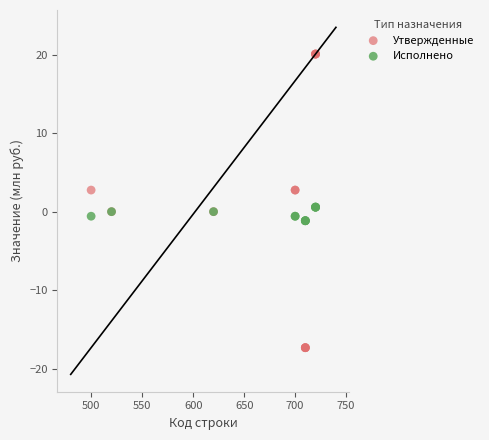

Which series has the widest spread of Y values?

Утвержденные